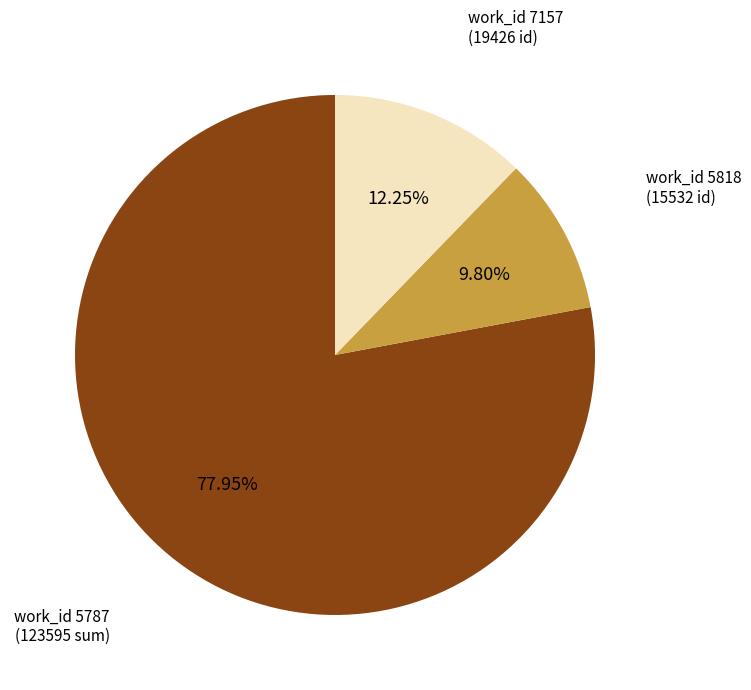

Is there a majority slice in this chart?

Yes